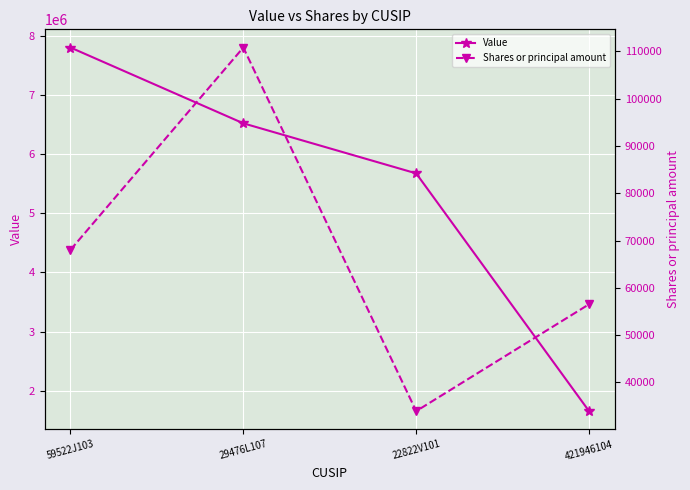

Where is Shares or principal amount nearest to the value 72365?

59522J103